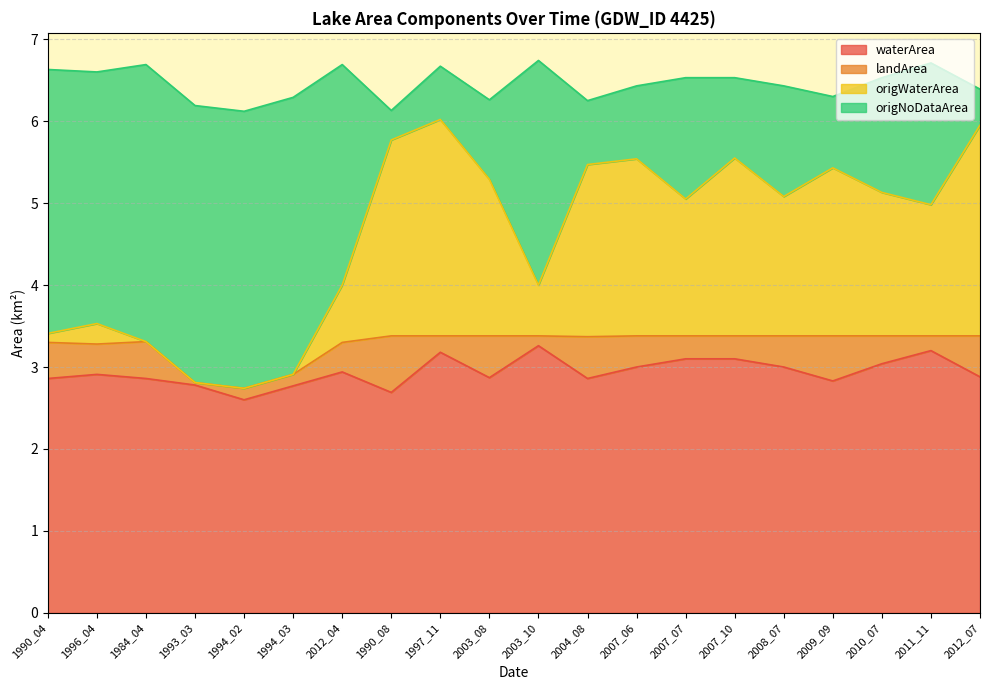

What is the minimum value shown in the chart?

2.6